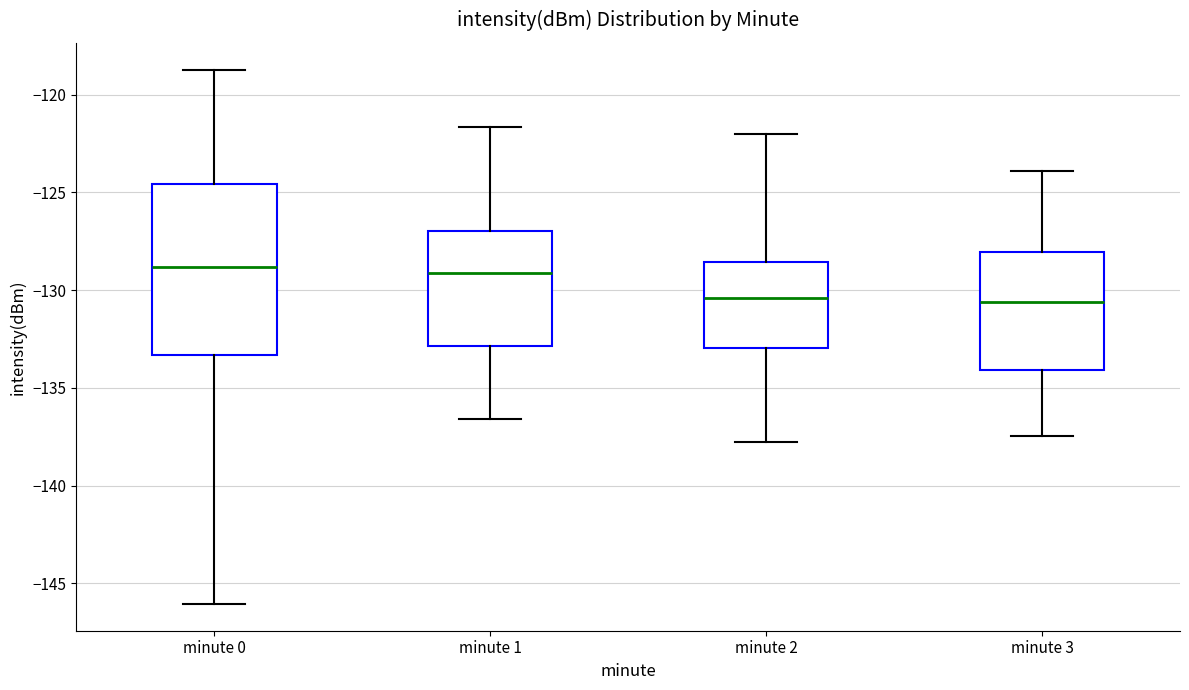

Where does the lower whisker of the box for minute 0 end on the y-axis? The values are not printed on the chart, so give them approximately, as read against the axis.

-146.0